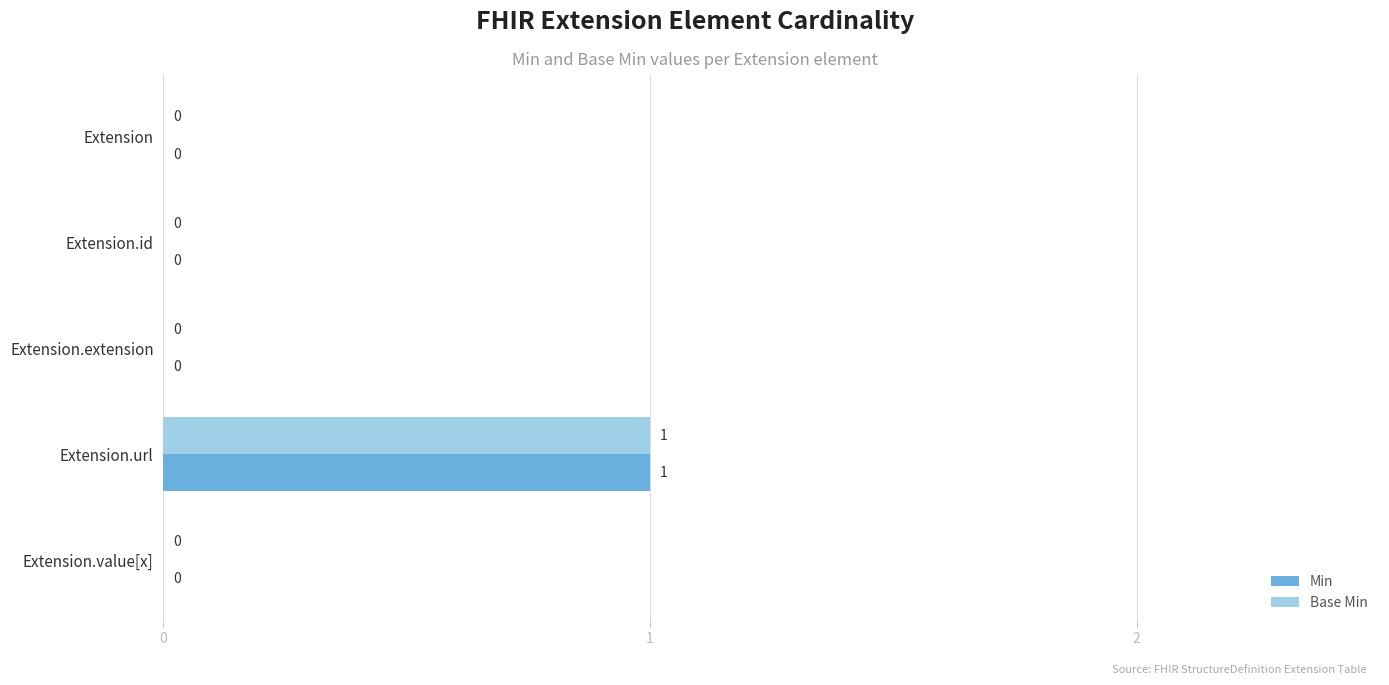

Is the value of Base Min at Extension.url greater than the value of Min at Extension.value[x]?

Yes